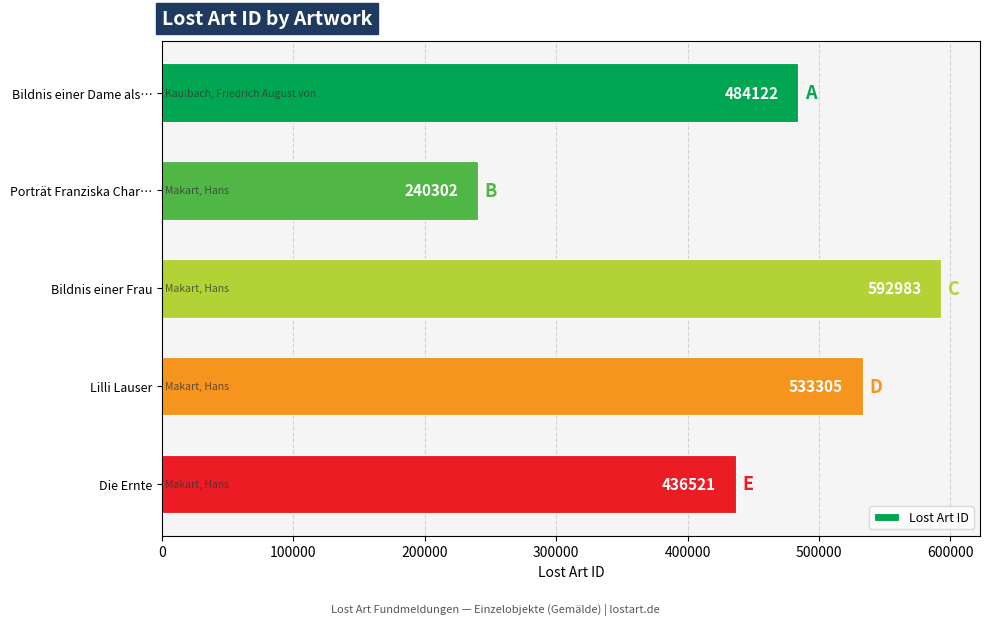

Reading bottom to top, what are all the values shown in this chart?

Die Ernte=436521	Lilli Lauser=533305	Bildnis einer Frau=592983	Porträt Franziska Char…=240302	Bildnis einer Dame als…=484122